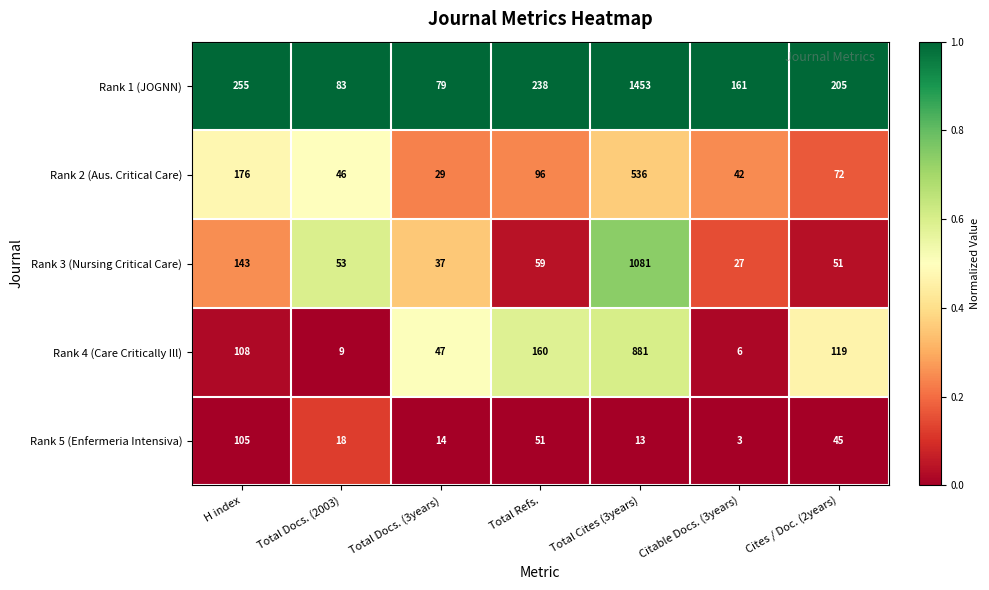

Which series has the largest total across all categories?

Rank 1 (JOGNN)